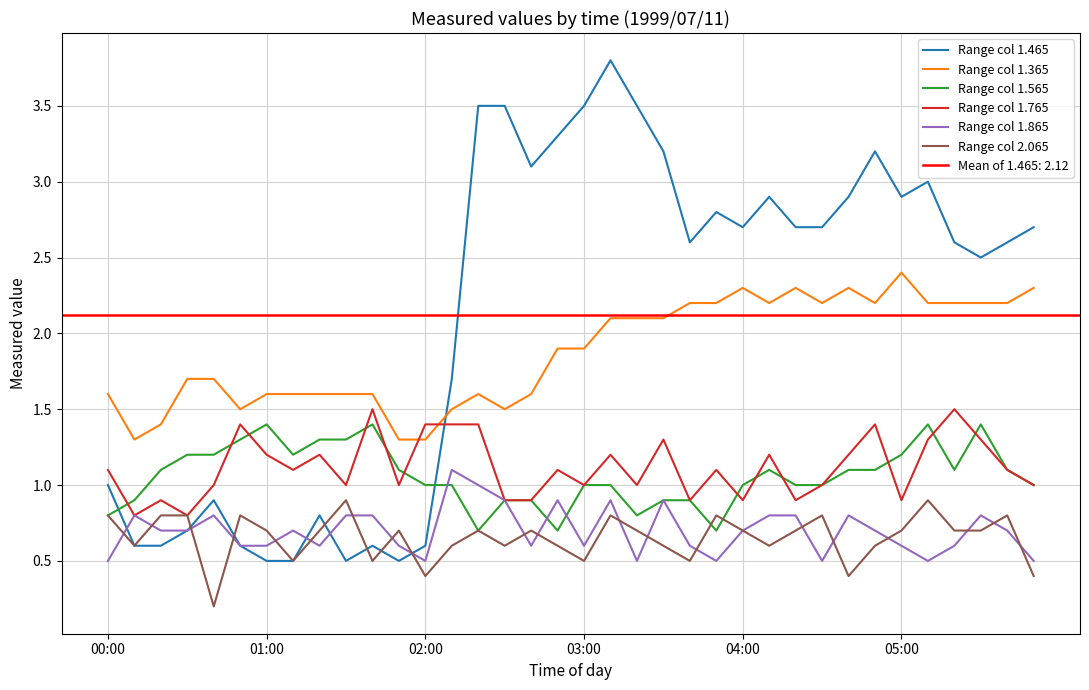

What is the maximum value shown in the chart?

3.8